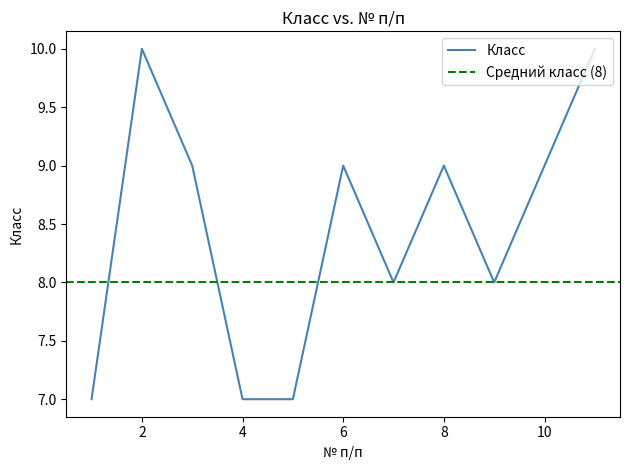

At which label does the data first exceed 9?

2